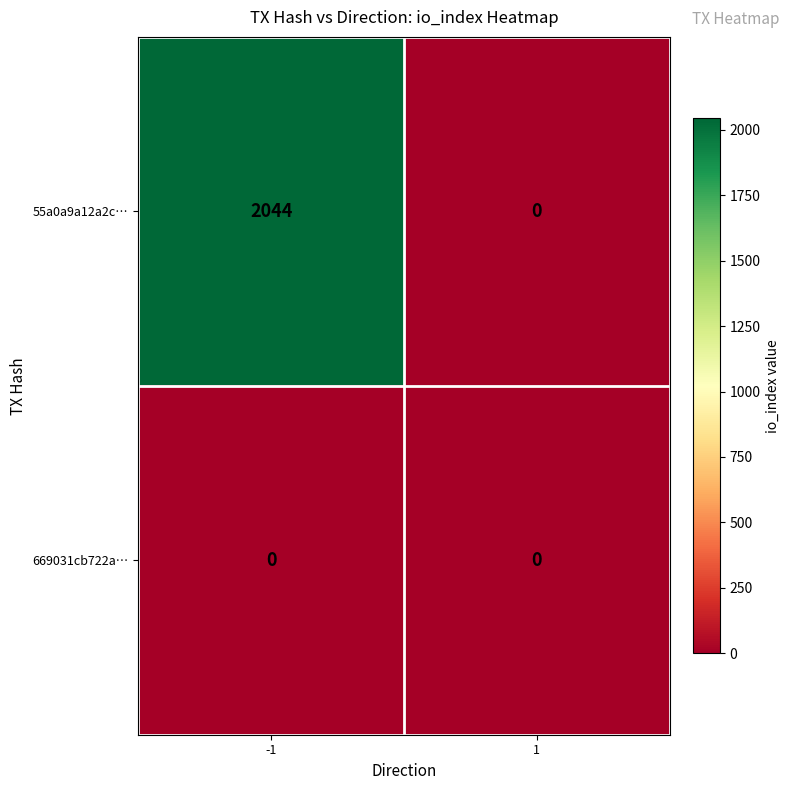

Is it true that 55a0a9a12a2c… equals 2044 at -1?

True